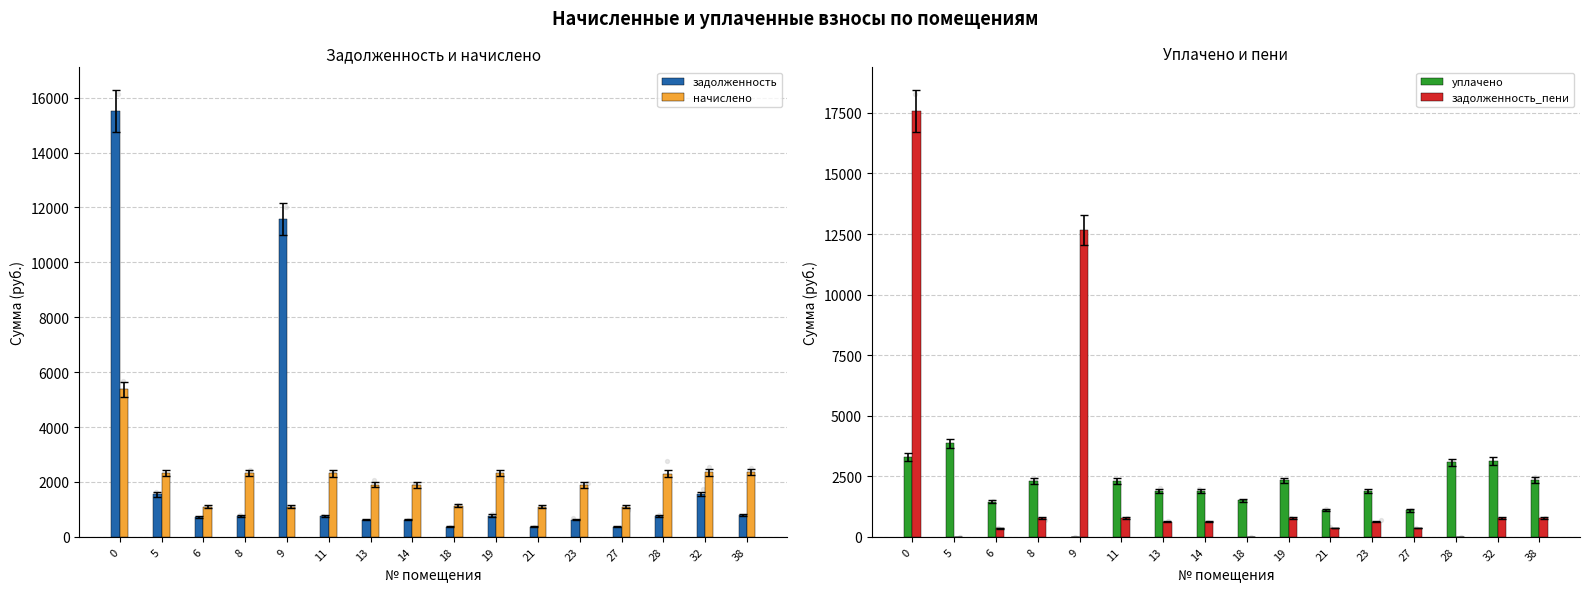

Which series has the widest spread of Y values?

задолженность_пени